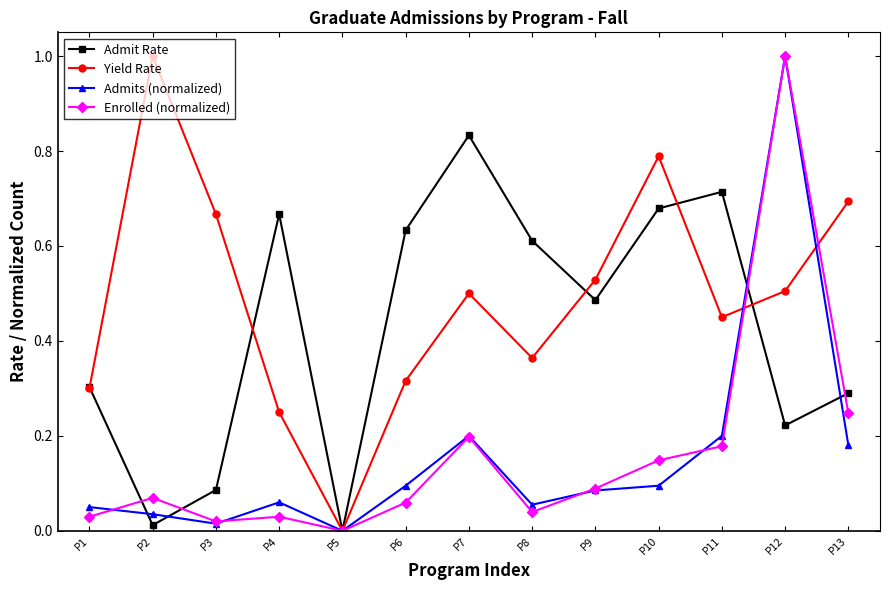

How many lines are shown in the chart?

4